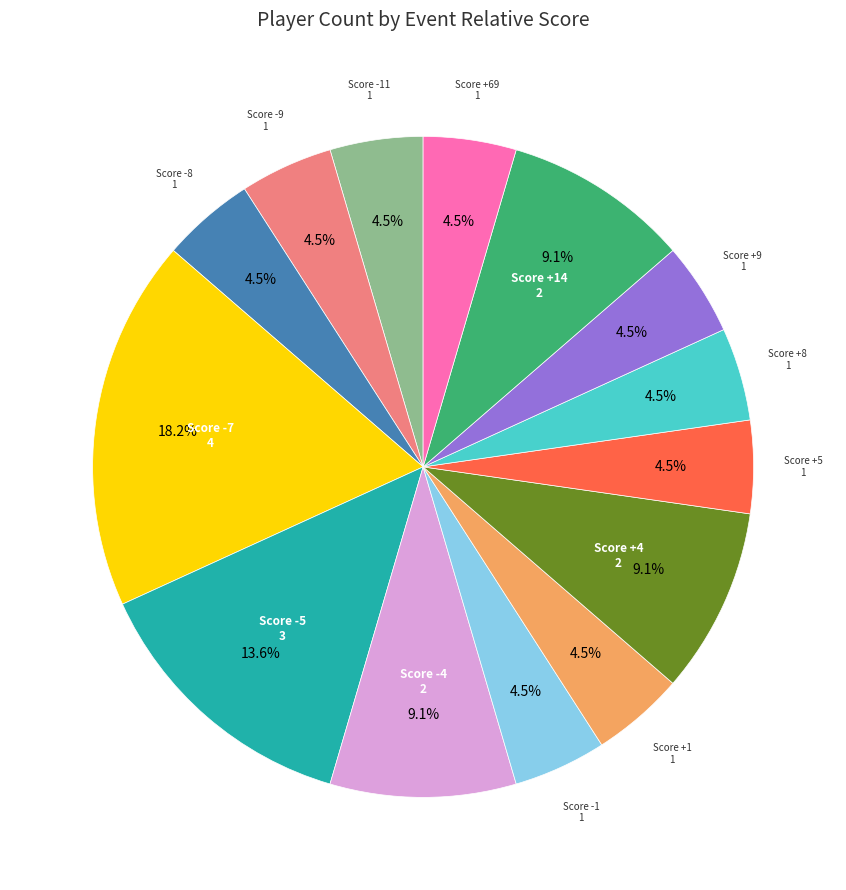

Count the number of slices in the pie.

14